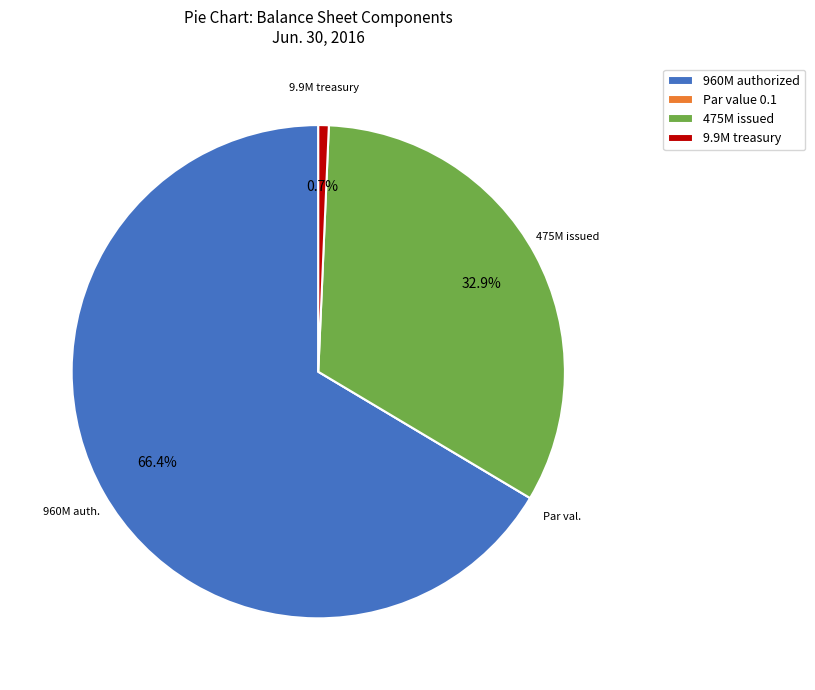

Which category has the biggest portion of the pie?

960M authorized